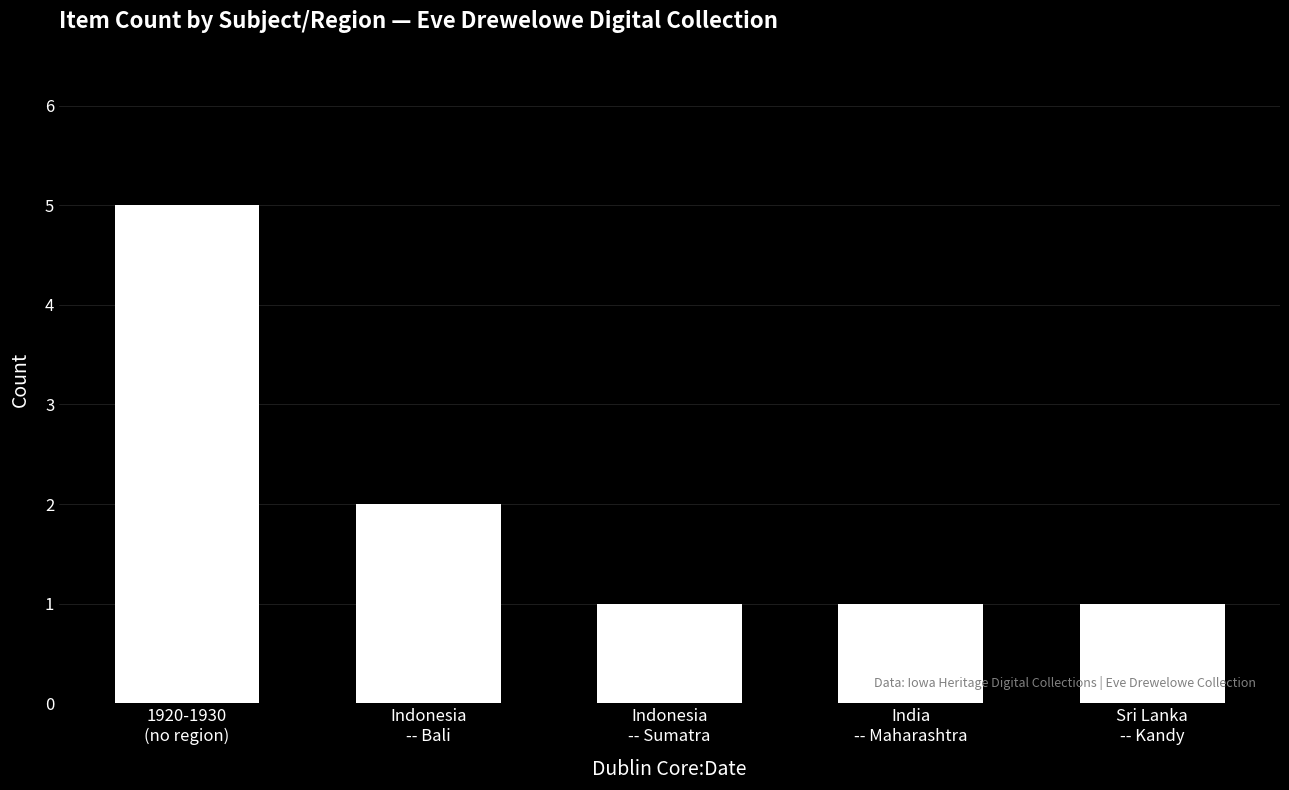

Count the values in the range 1 to 2.

4